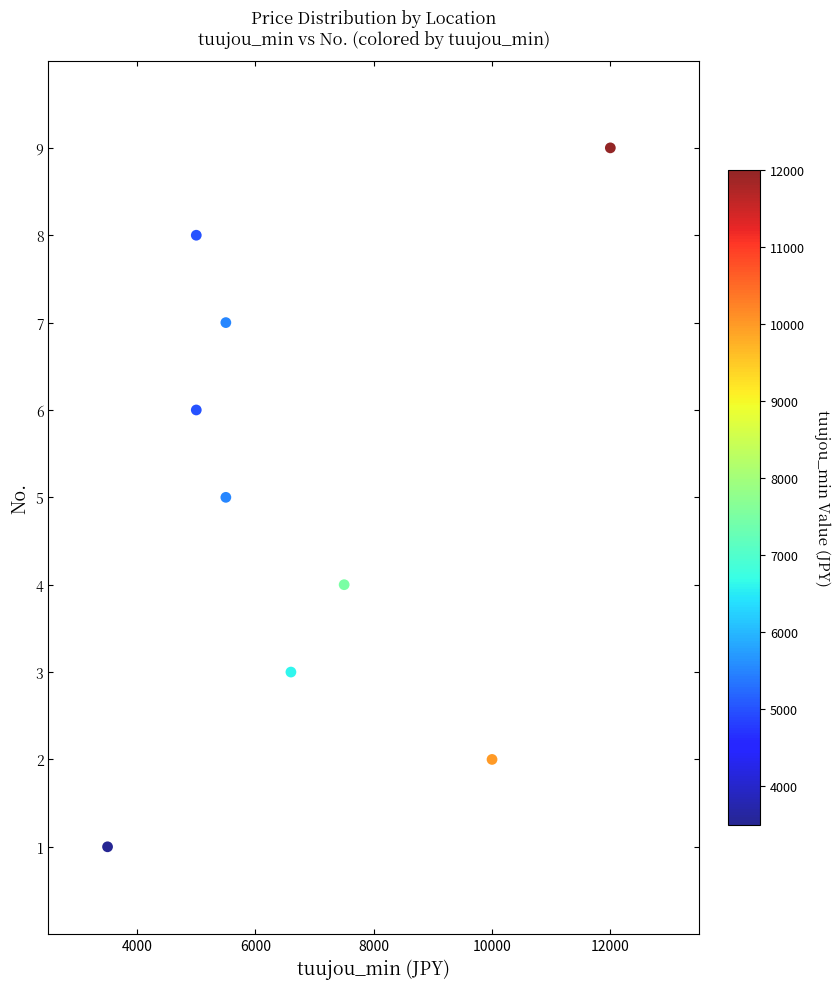

What is the average Y value?

5